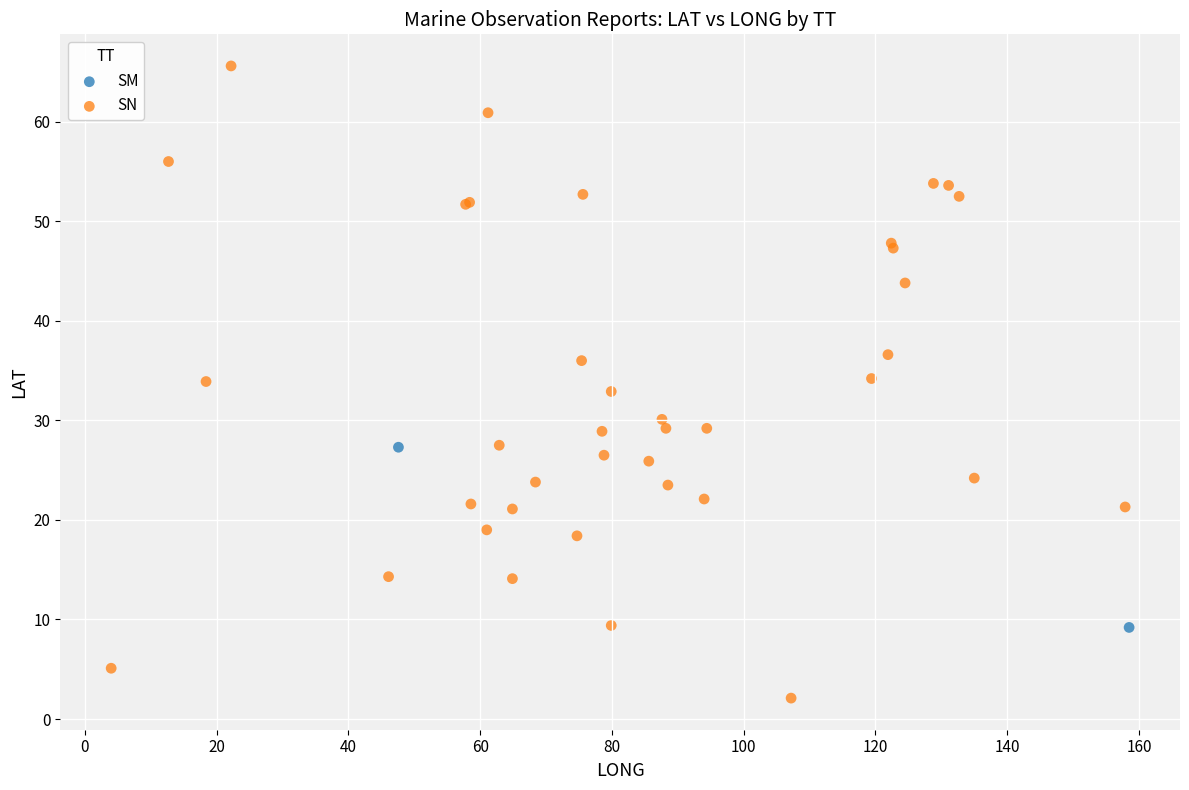

What are all the series names shown in the legend?

SM, SN